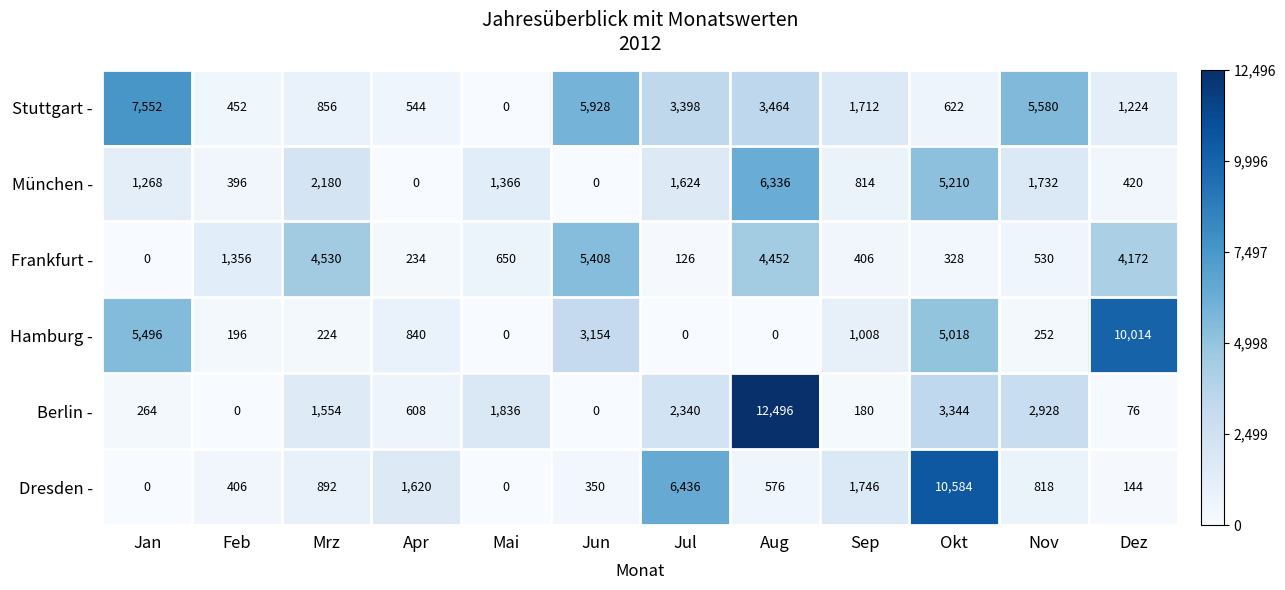

What is the average value of the Frankfurt - series?

1849